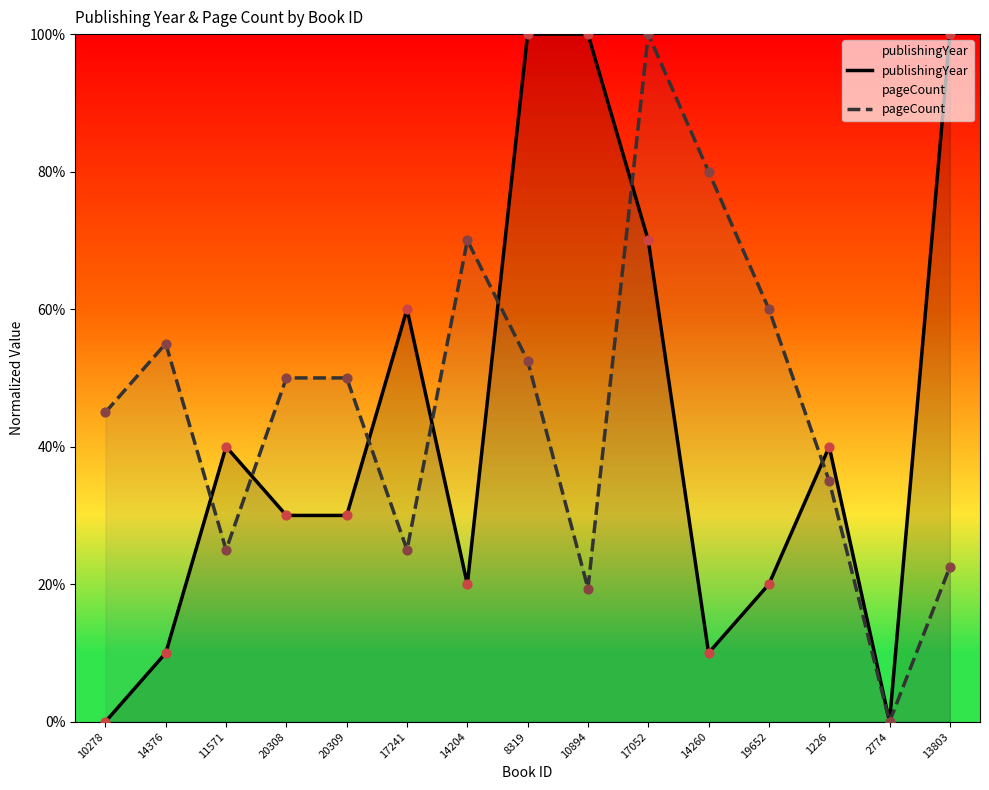

At how many categories does at least one series exceed 71?

5